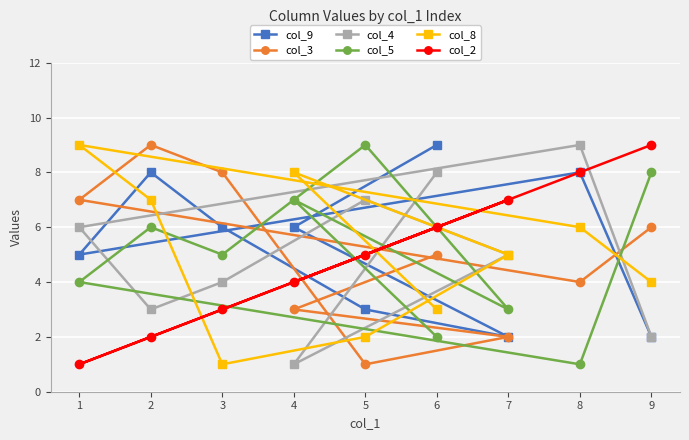

Is the value of col_9 at 4 greater than the value of col_3 at 4?

Yes